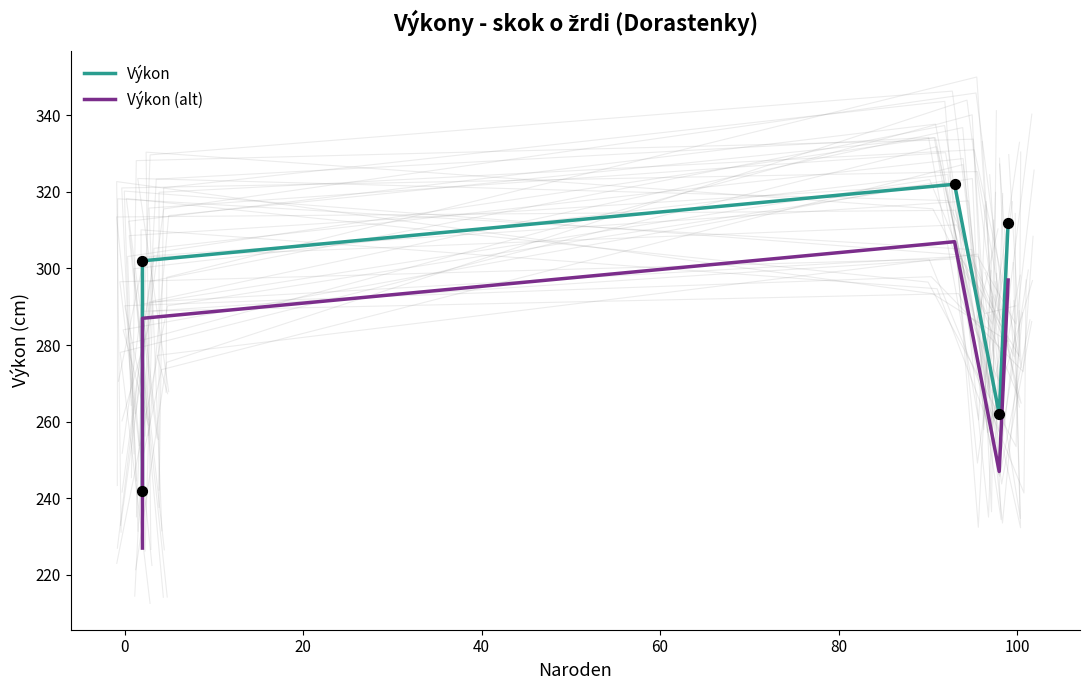

Is the value of Výkon at 20 greater than the value of Výkon (alt) at 60?

Yes